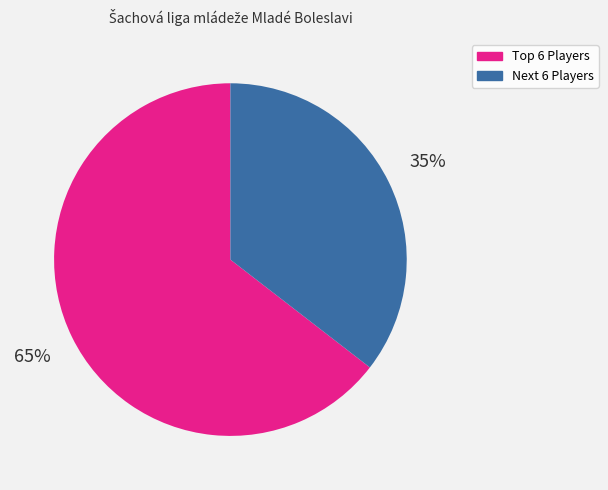

What is the largest slice in the pie chart?

Top 6 Players